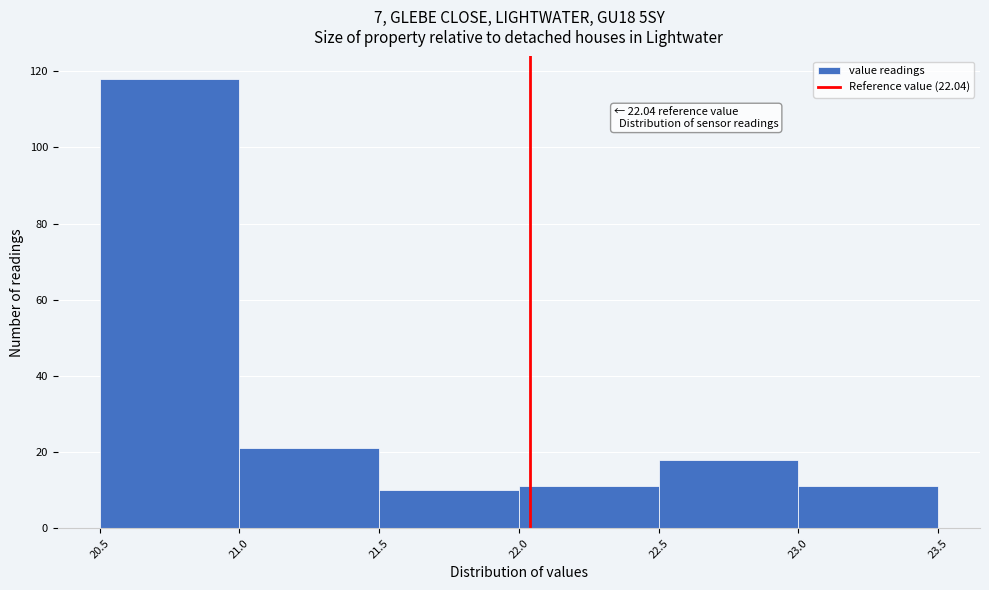

Over which range of the x-axis is the bar tallest?

20.5 to 21.0